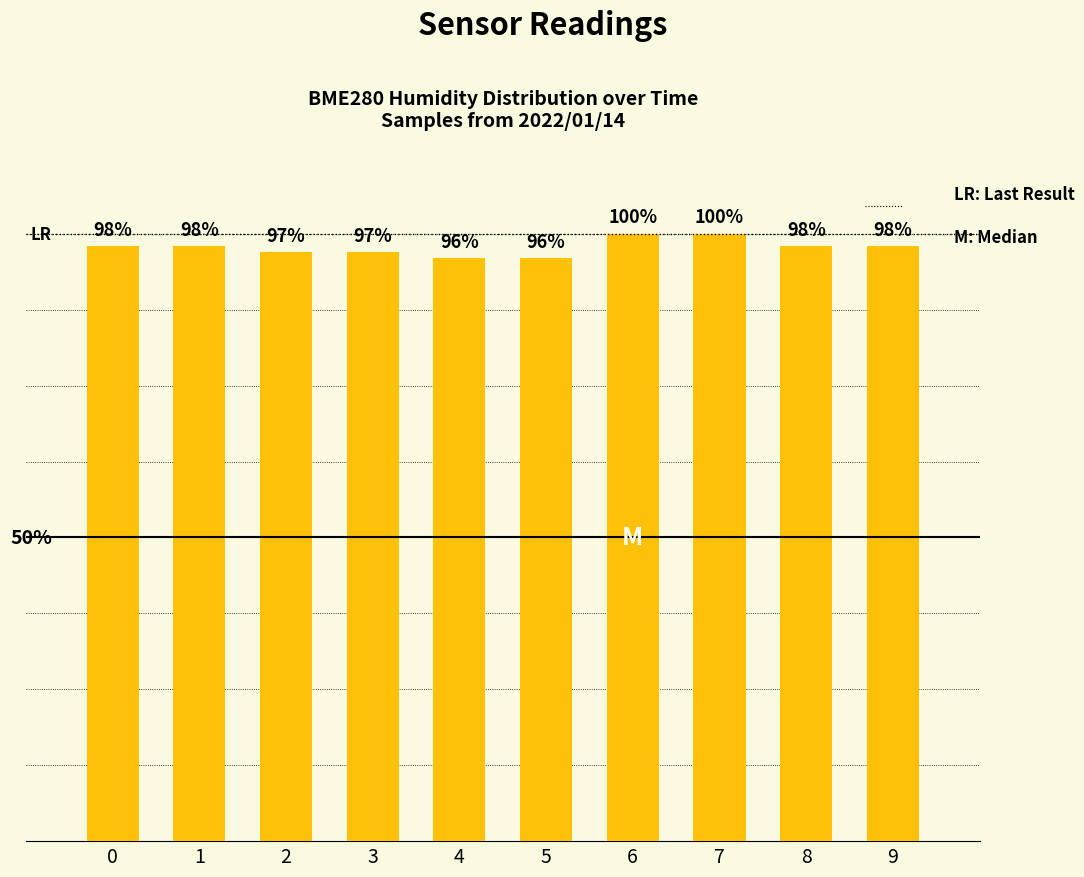

What is the ratio of the value at 8 to the value at 3?

1.0